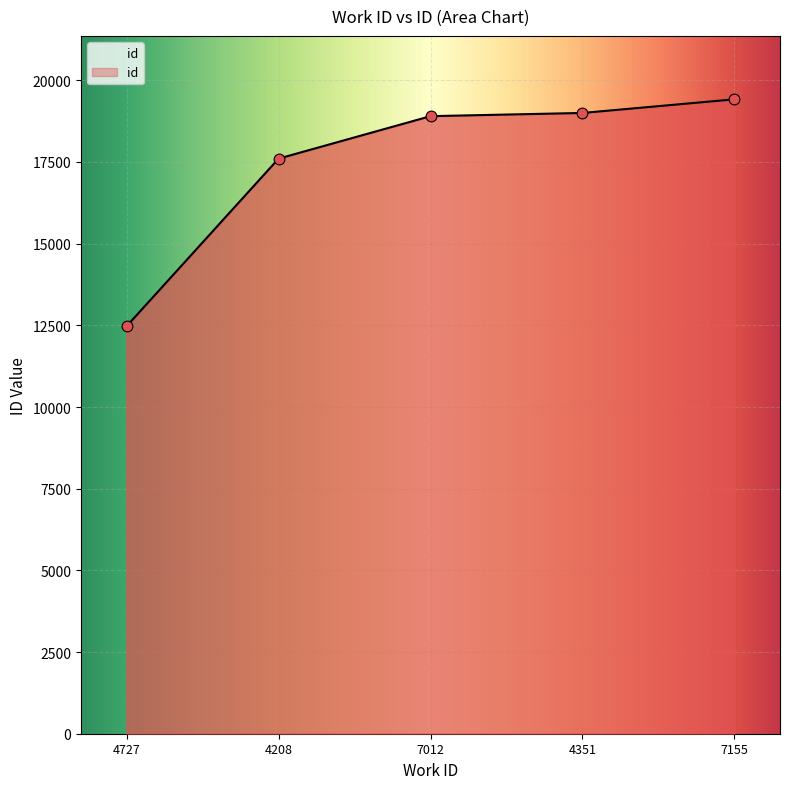

Which has a higher value, 4208 or 7155?

7155